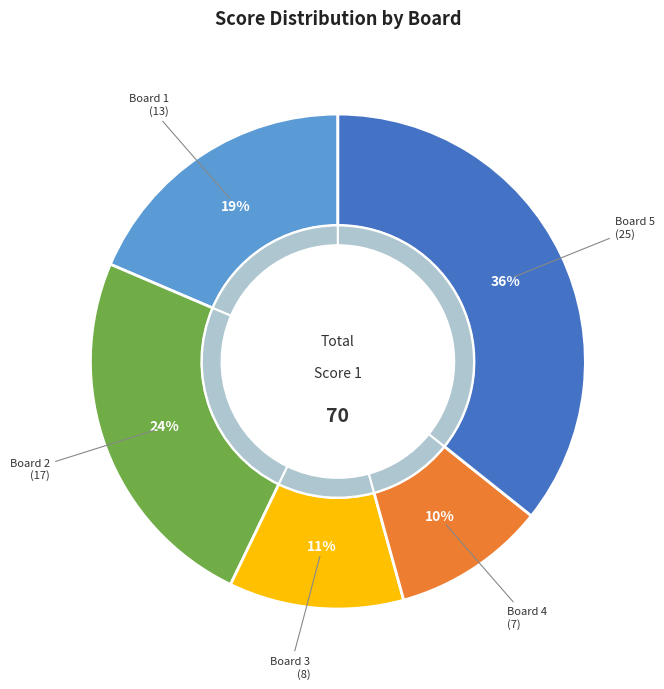

Does any single category account for the majority?

No